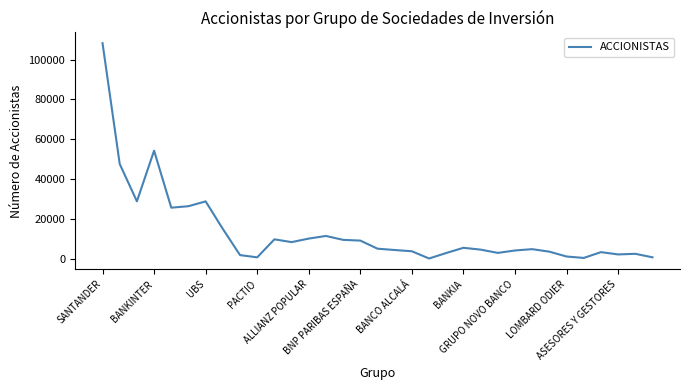

How many series are shown in this chart?

1